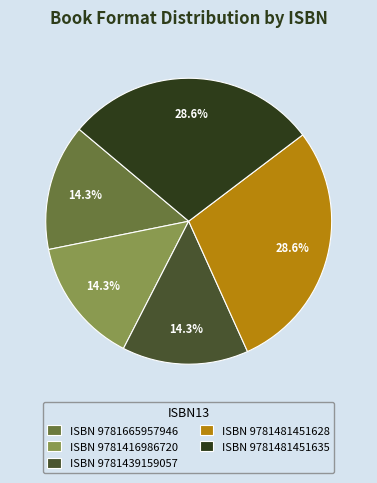

To the nearest percent, what is the difference between the largest and smallest slice percentages?

14%